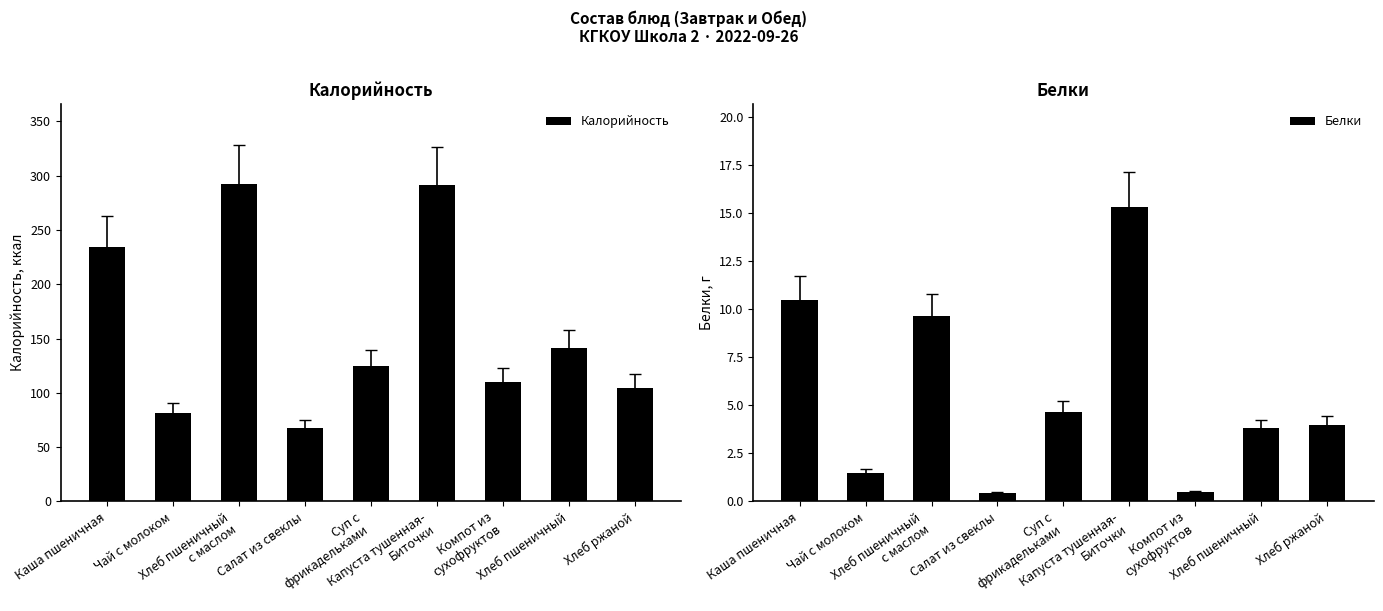

At which label does Белки first exceed 3?

Каша пшеничная